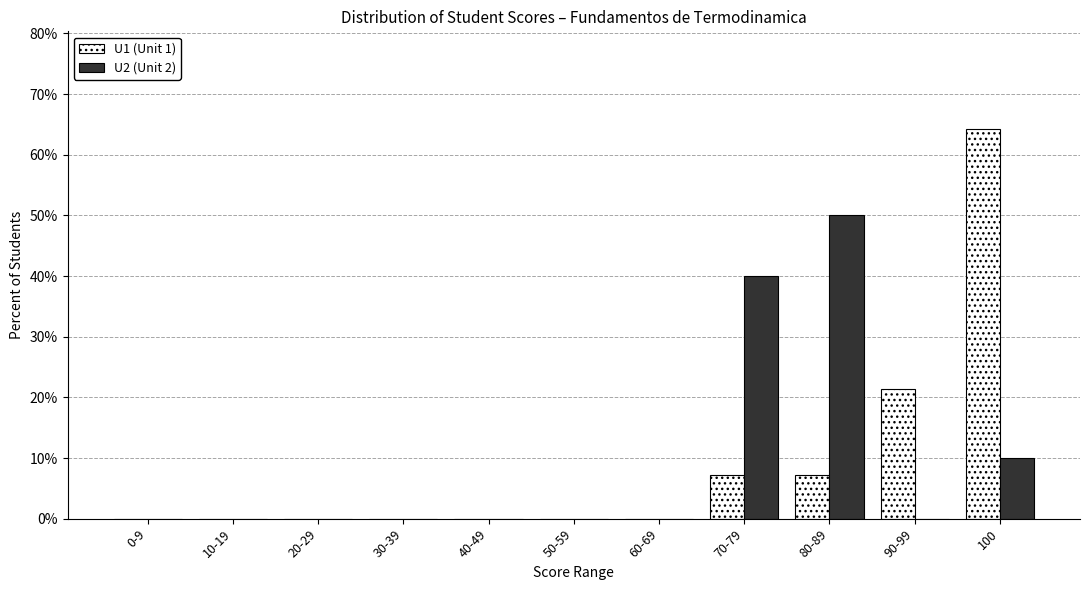

Reading right to left, list all the values displayed in this chart.

U1 (Unit 1): 100=64.3	90-99=21.4	80-89=7.1	70-79=7.1	60-69=0.0	50-59=0.0	40-49=0.0	30-39=0.0	20-29=0.0	10-19=0.0	0-9=0.0
U2 (Unit 2): 100=10.0	90-99=0.0	80-89=50.0	70-79=40.0	60-69=0.0	50-59=0.0	40-49=0.0	30-39=0.0	20-29=0.0	10-19=0.0	0-9=0.0